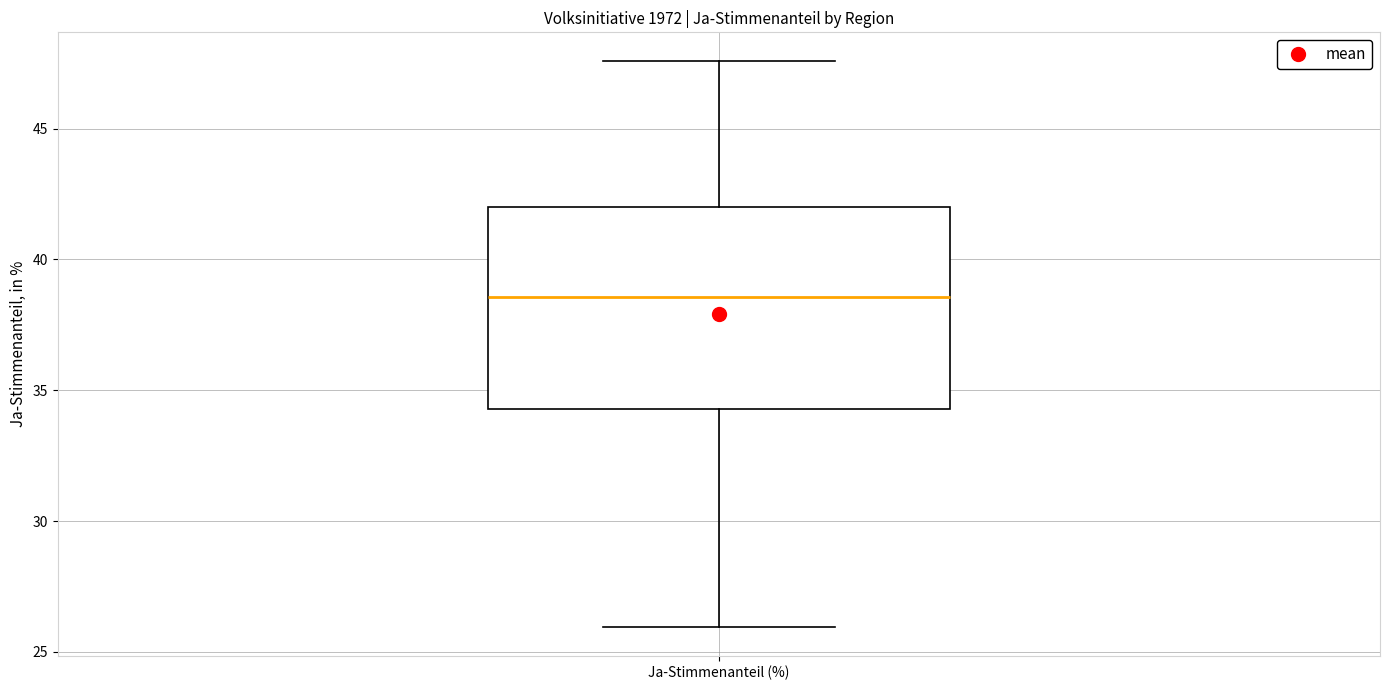

Transcribe this box plot: give where the median line is, the range the box spans, and where the two whiskers end, as read against the y-axis. The values are not printed on the chart, so give them approximately, as read against the axis.

median 38.5, box 34.5 to 42.0, whiskers 26.0 to 47.5